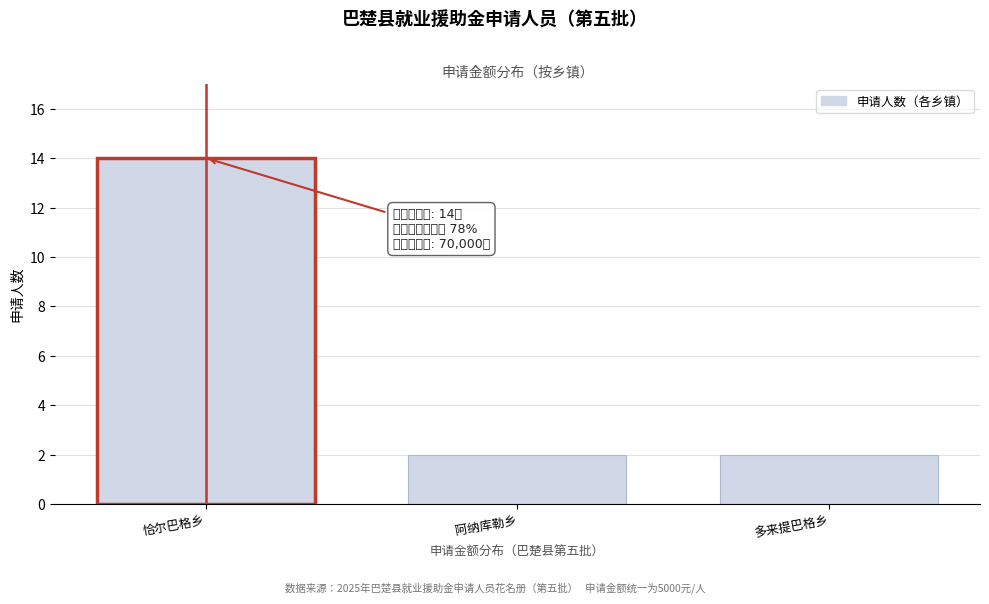

Reading right to left, list all the values displayed in this chart.

2	2	14